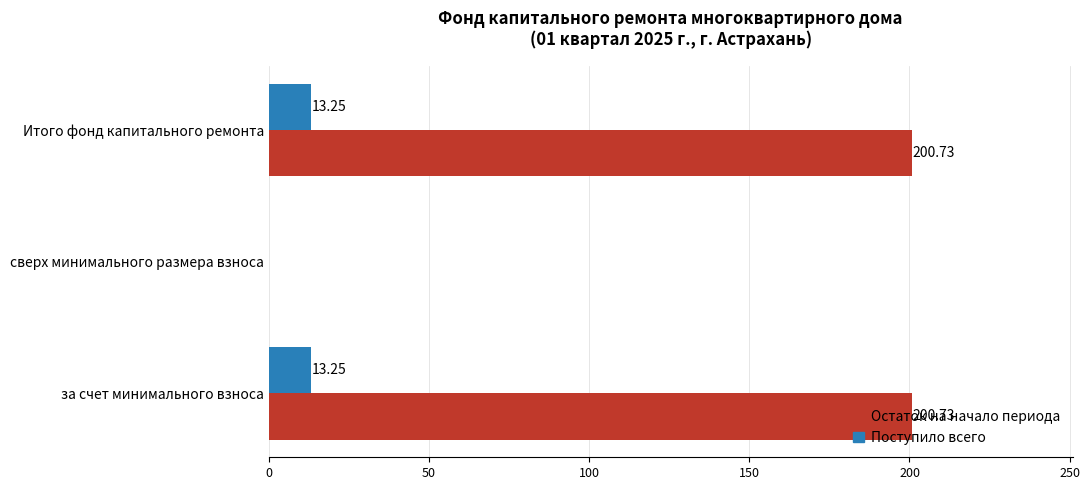

At which label is Поступило всего closest to 6?

сверх минимального размера взноса